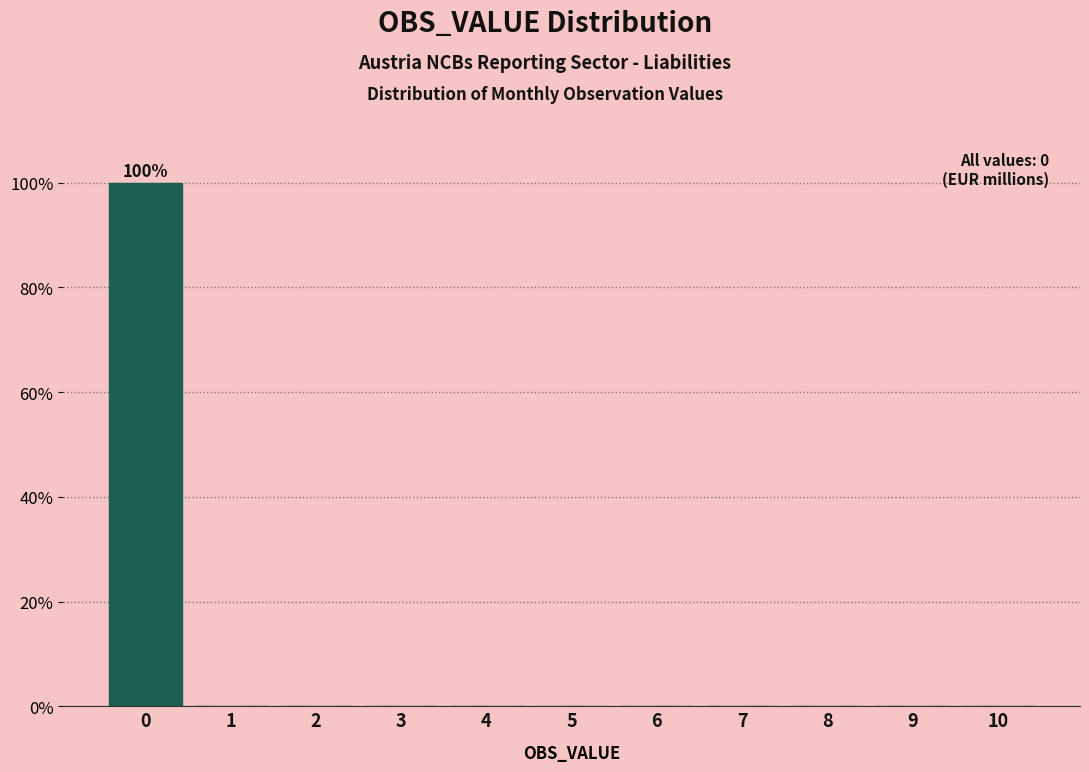

Reading right to left, extract all data points from this chart.

10=0	9=0	8=0	7=0	6=0	5=0	4=0	3=0	2=0	1=0	0=100